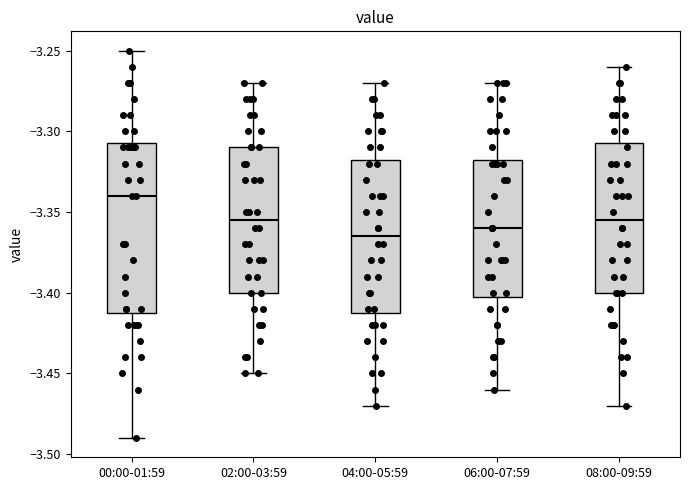

Comparing the boxes themselves (not the whiskers), which one is the tallest?

00:00-01:59